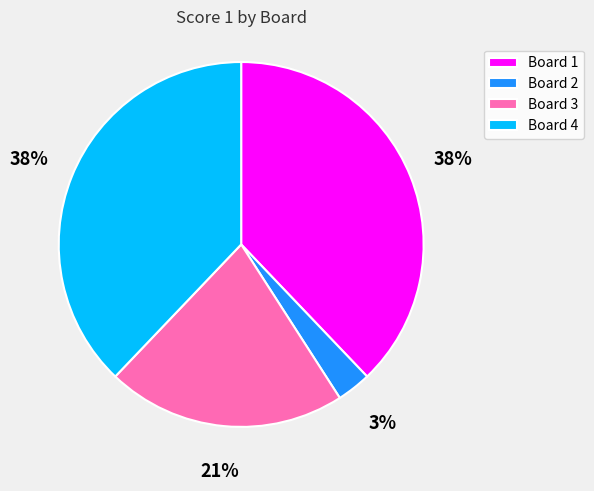

Combined, do Board 4 and Board 3 account for over 50%?

Yes